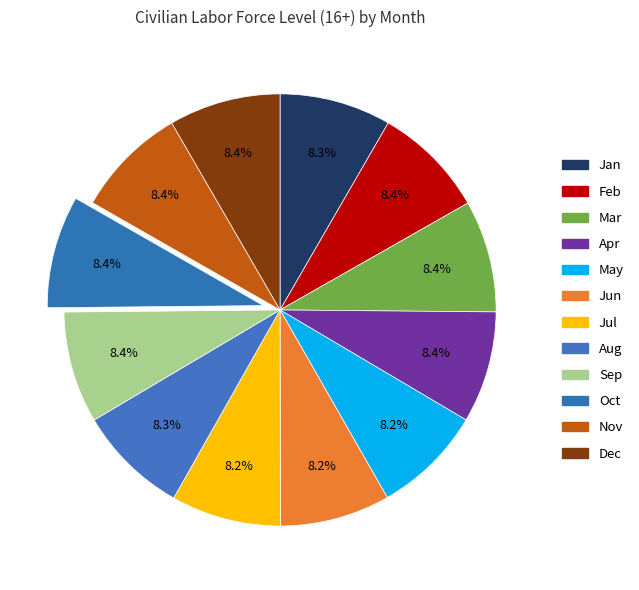

How many segments does this pie chart have?

12